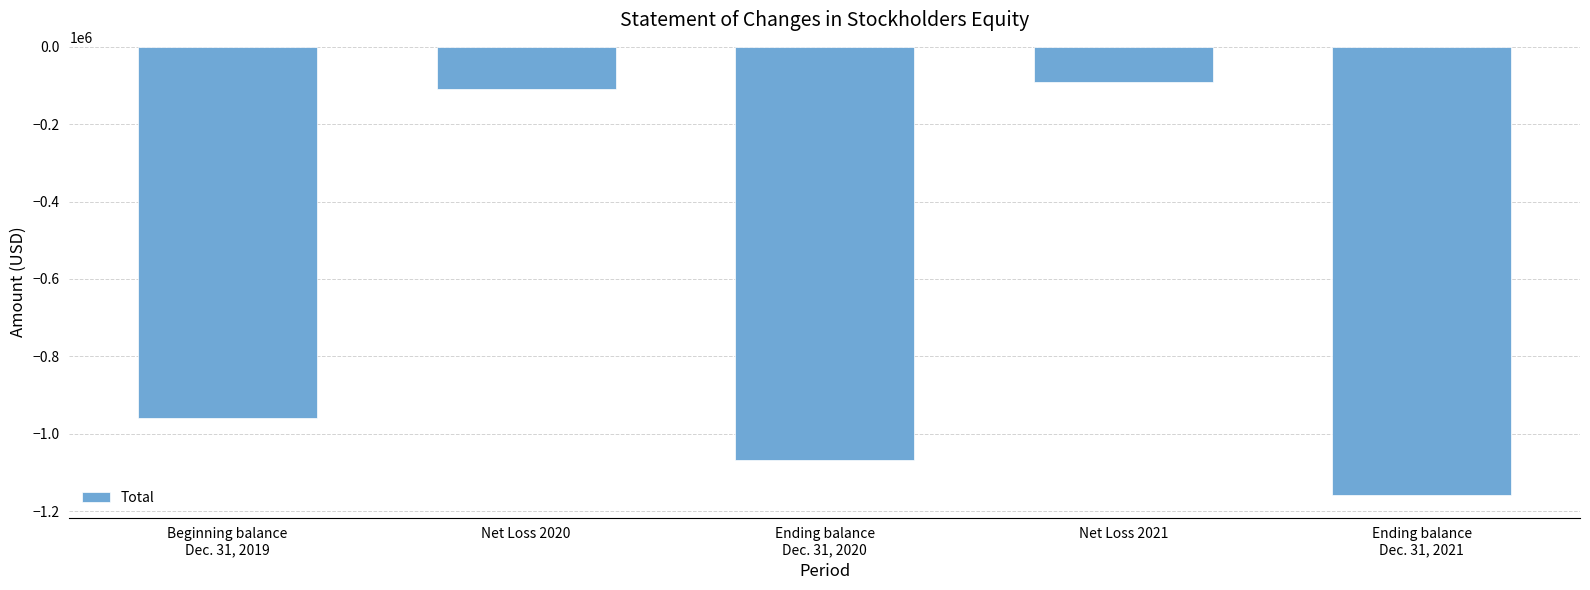

Which label corresponds to the smallest value in the chart?

Ending balance
Dec. 31, 2021